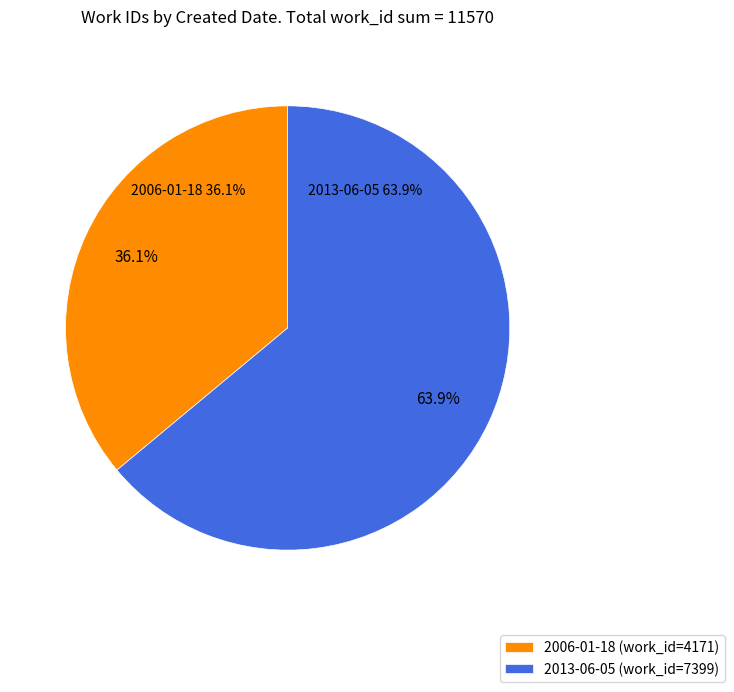

Combined, what portion of the pie is 2006 (work_id=4171) and 2013 (work_id=7399)?

100.0%